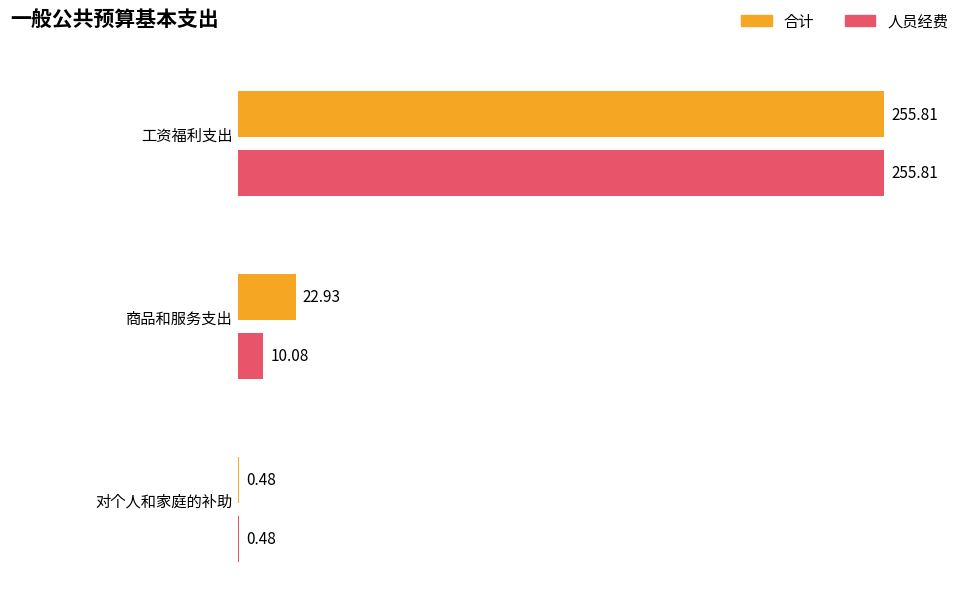

Rank the series by their average value, from lowest to highest.

人员经费, 合计